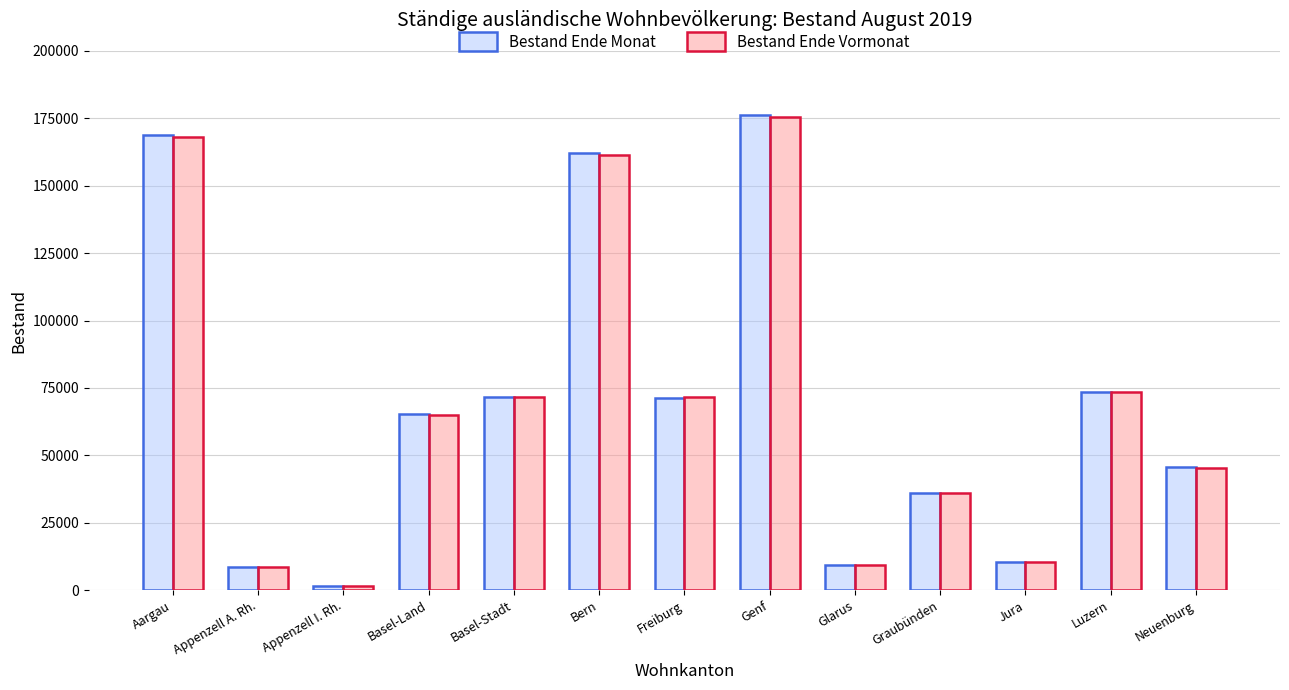

Which series has the widest spread of values?

Bestand Ende Monat